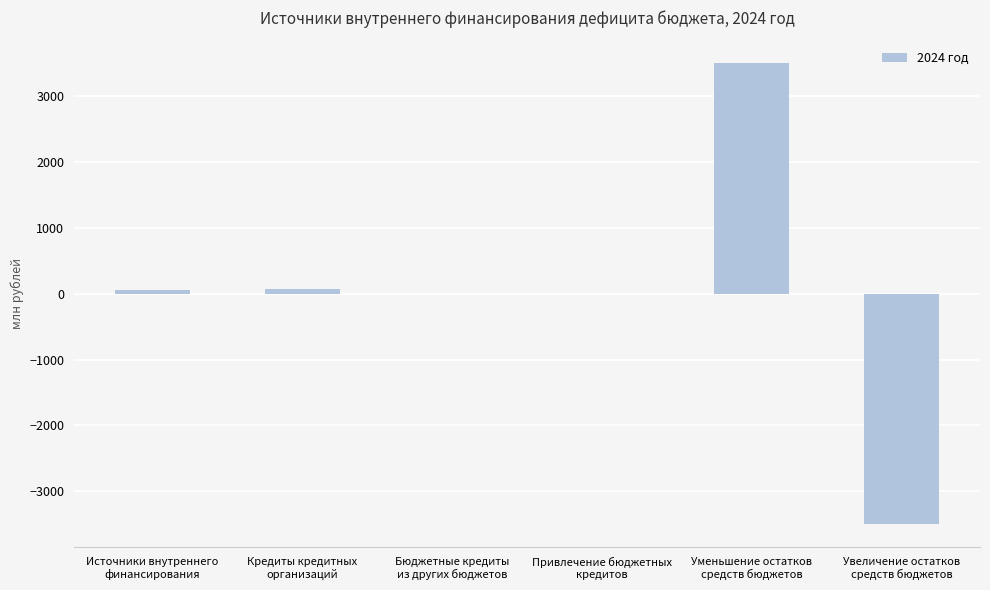

Which label corresponds to the largest value in the chart?

Уменьшение остатков
средств бюджетов